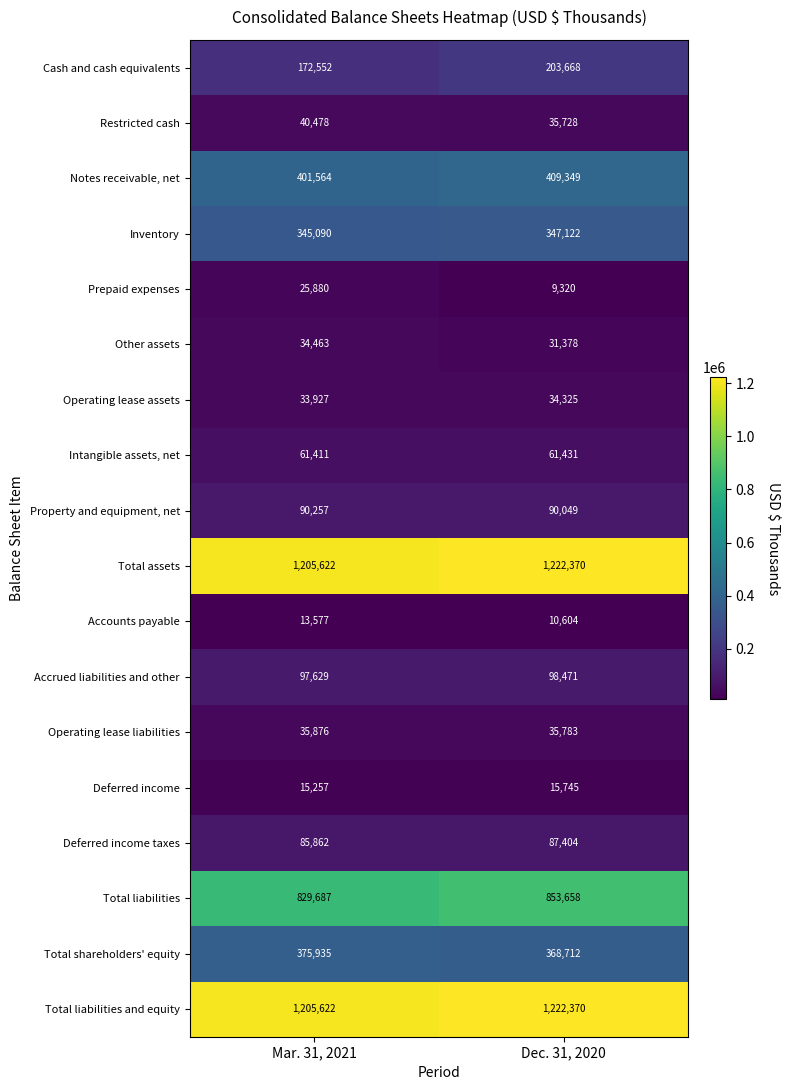

Which category has the highest value across all series?

Dec. 31, 2020